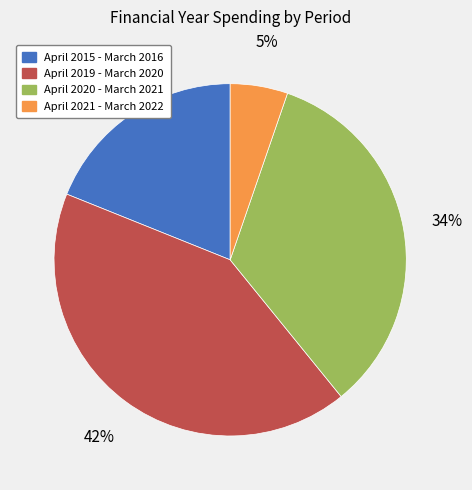

To the nearest percent, what portion does April 2020 - March 2021 represent?

34%